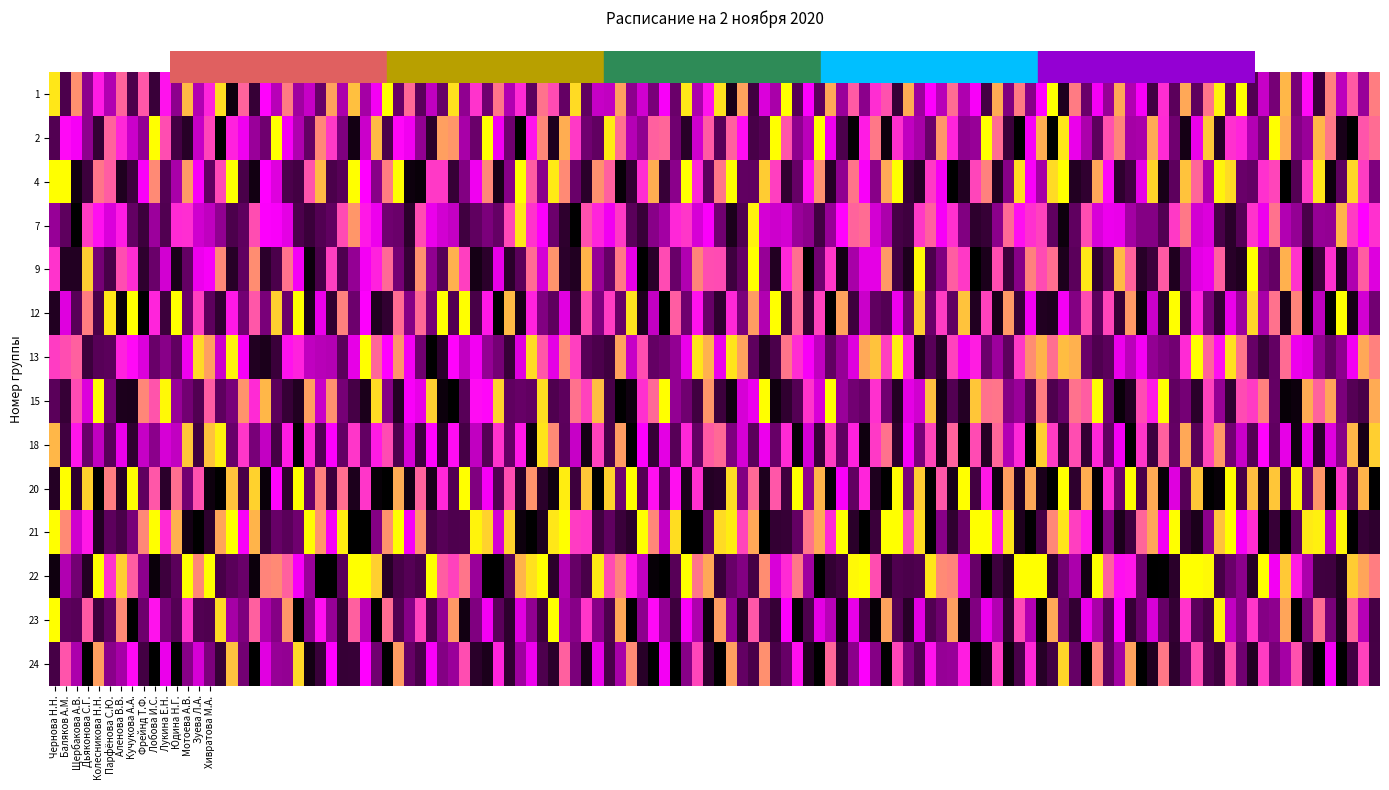

List the labels in order of 18 value, largest first.

Чернова Н.Н., Щербакова А.В., Колесникова Н.Н., Аленова В.В., Фрейнд Т.Ф., Лукина Е.Н., Мотоева А.В., Хивратова М.А., Баляков А.М., Дьяконова С.Г., Парфёнова С.Ю., Кучукова А.А., Лобова И.С., Юдина Н.Г., Зуева Л.А.